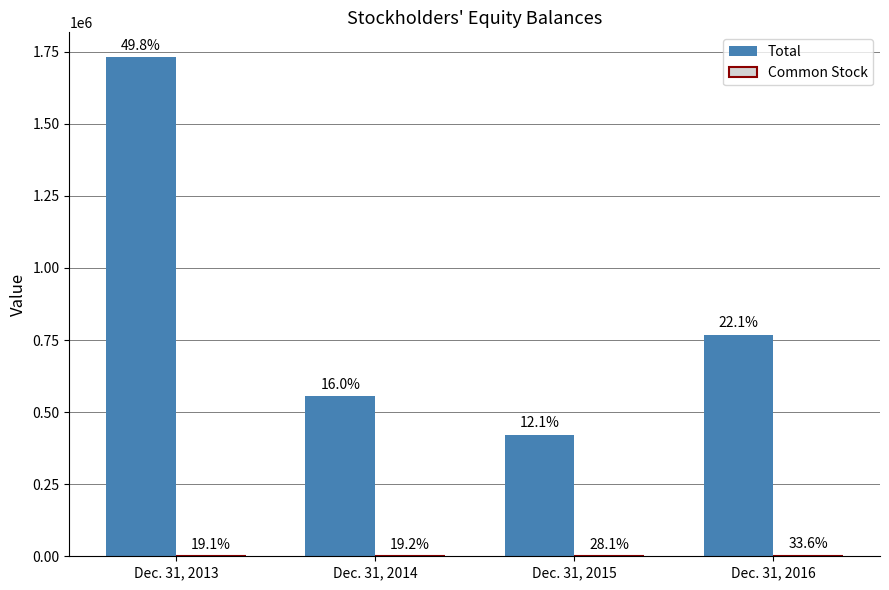

Are the bars grouped side by side (vs. stacked)?

Yes